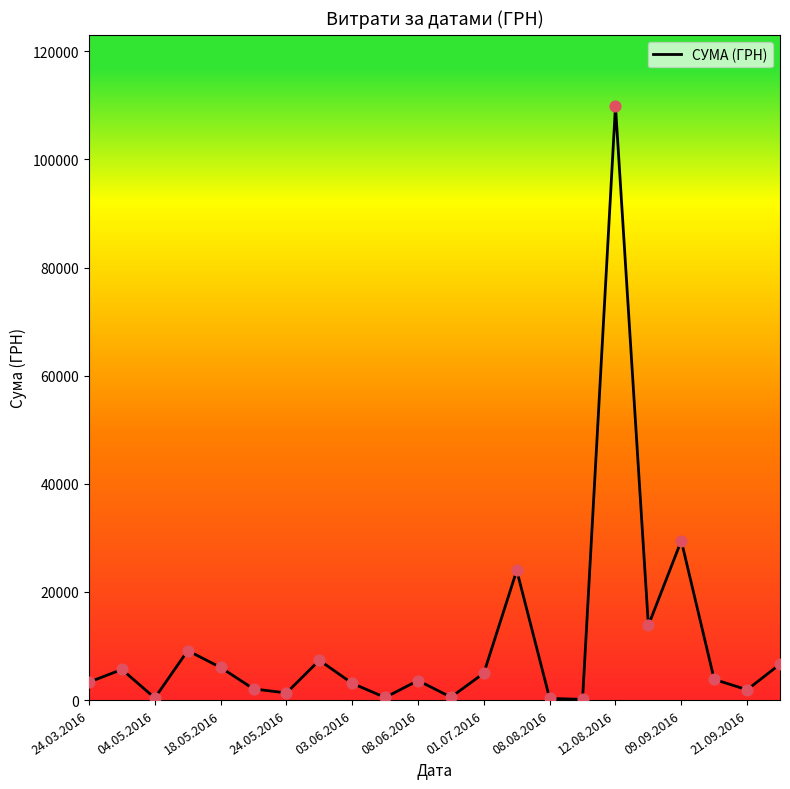

What is the greatest value displayed?

109857.0